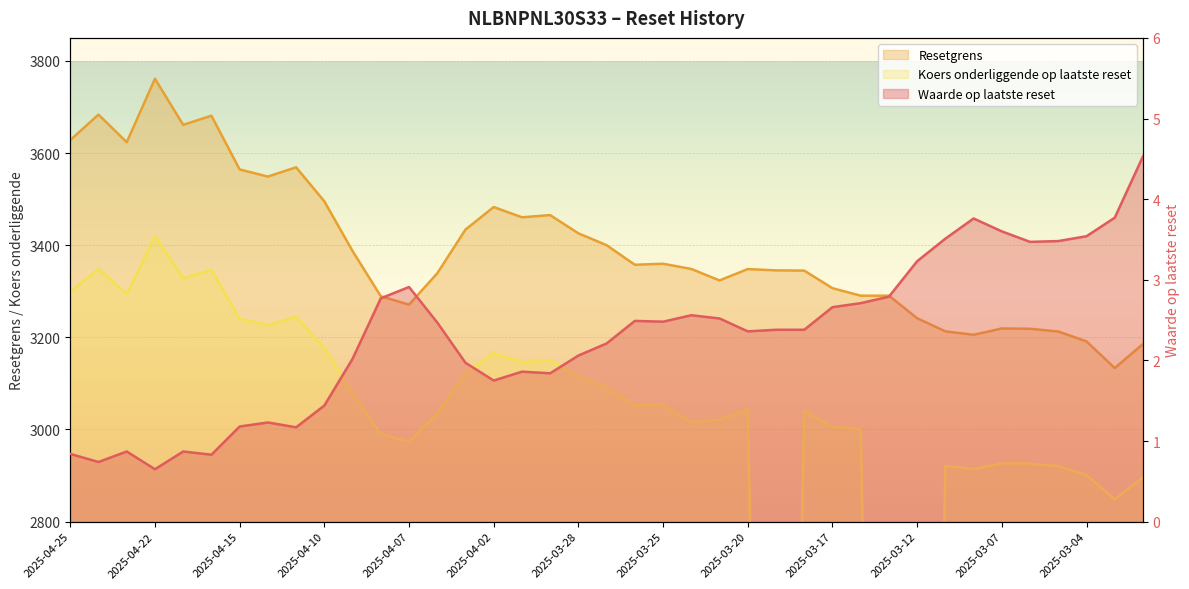

Which series has the largest total across all categories?

Resetgrens